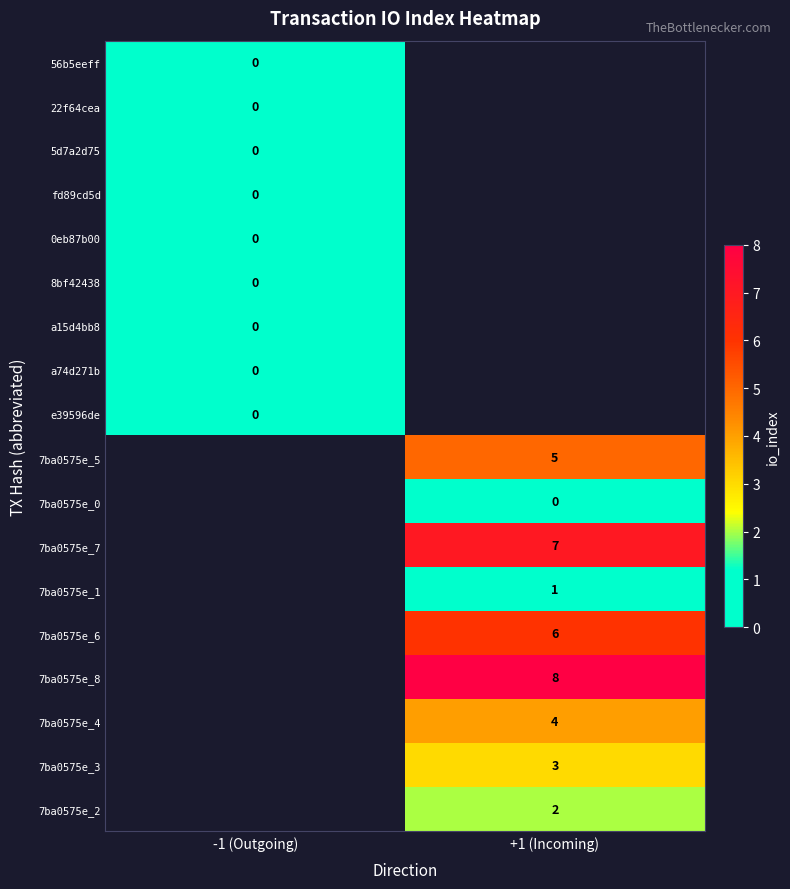

The 7ba0575e_6 series shows 6 at +1 (Incoming). True or false?

True